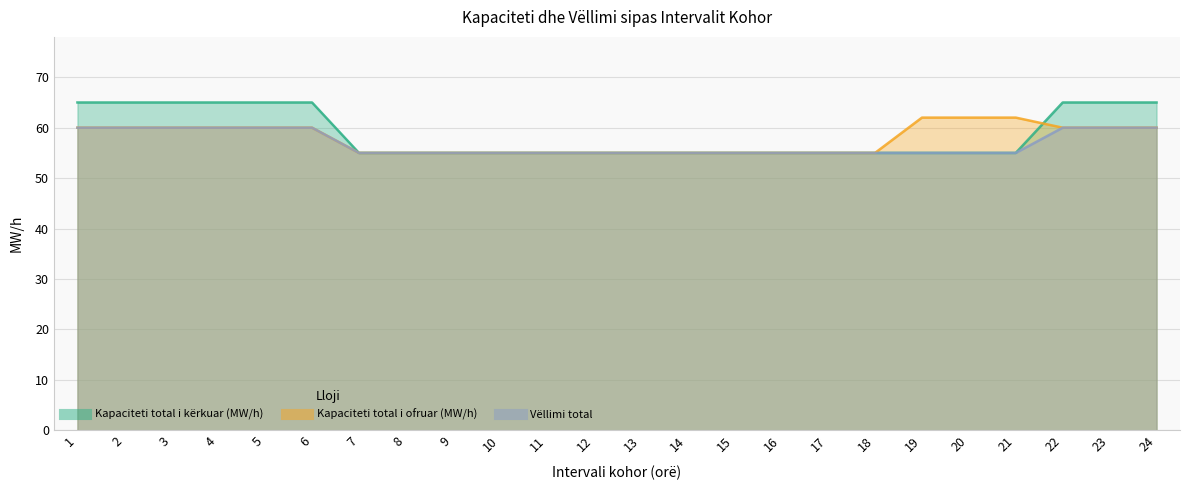

The Kapaciteti total i kërkuar (MW/h) series shows 38 at 4. True or false?

False